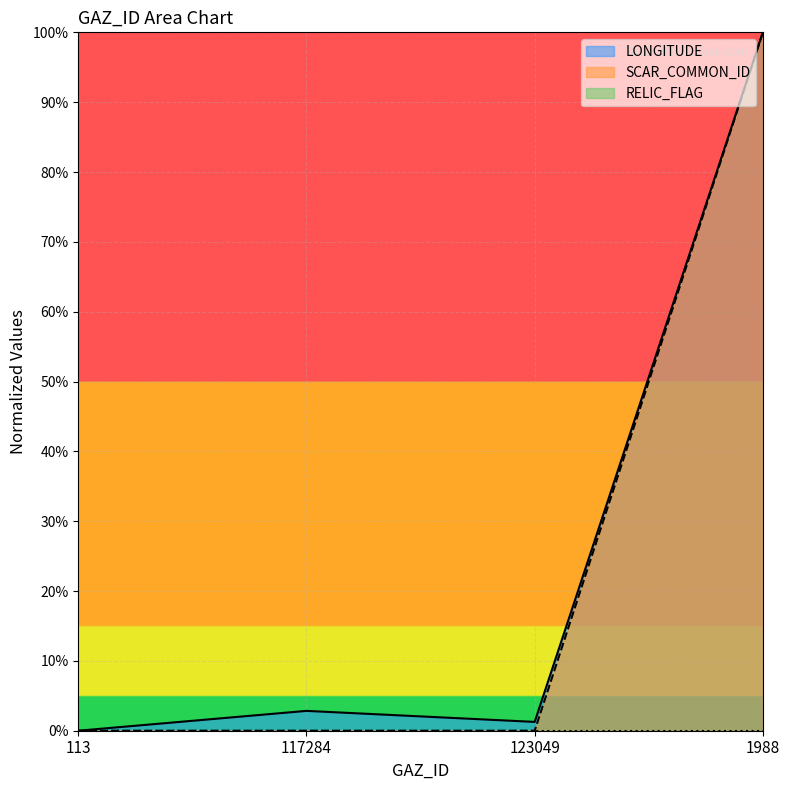

What is the label of the 2nd point from the right?

123049